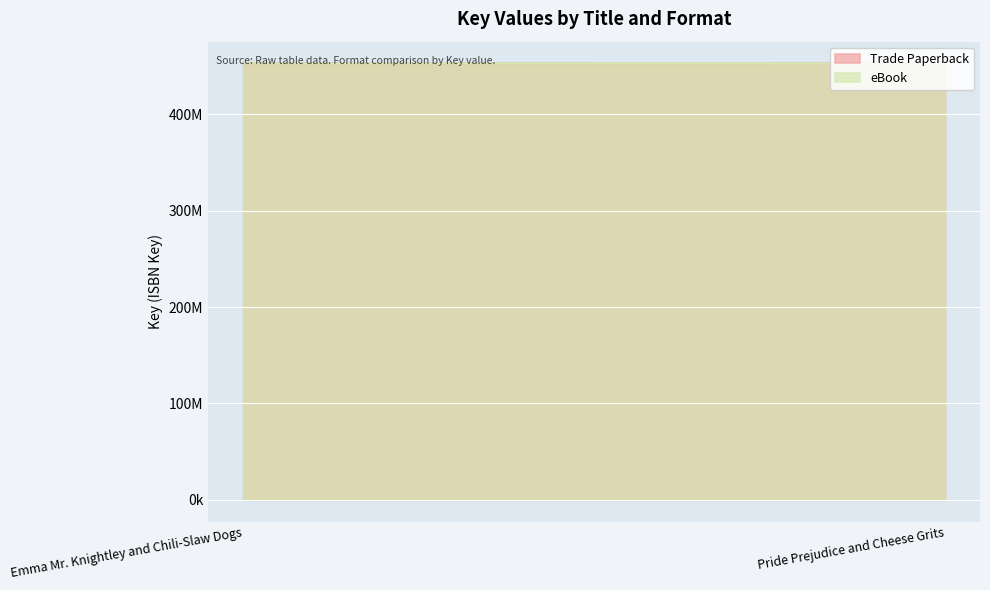

Which category has the highest value in the eBook series?

Emma Mr. Knightley and Chili-Slaw Dogs